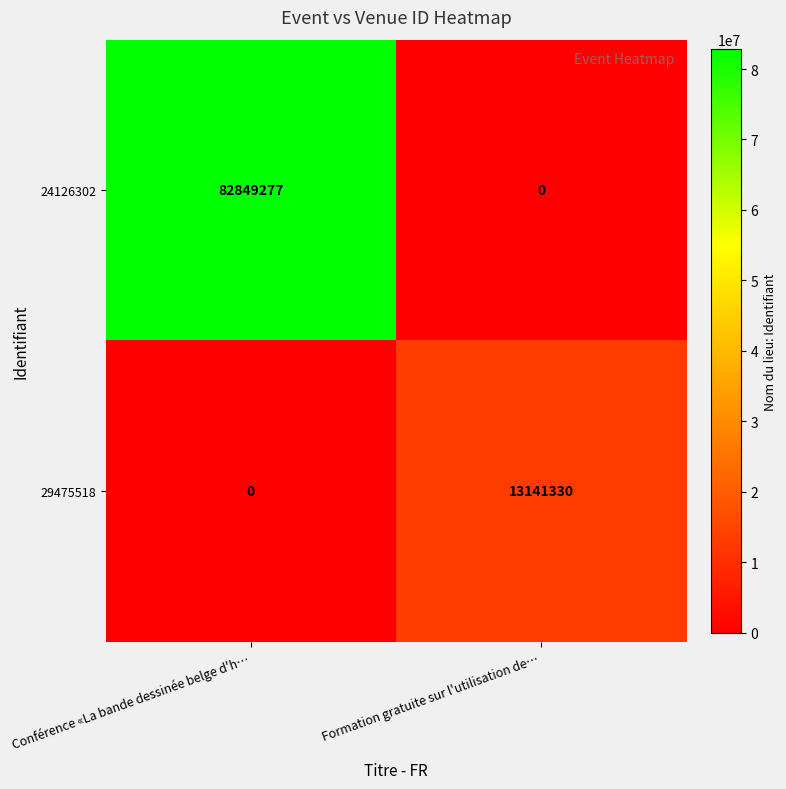

The value of 29475518 at Conférence «La bande dessinée belge d'h… is 8645350. True or false?

False